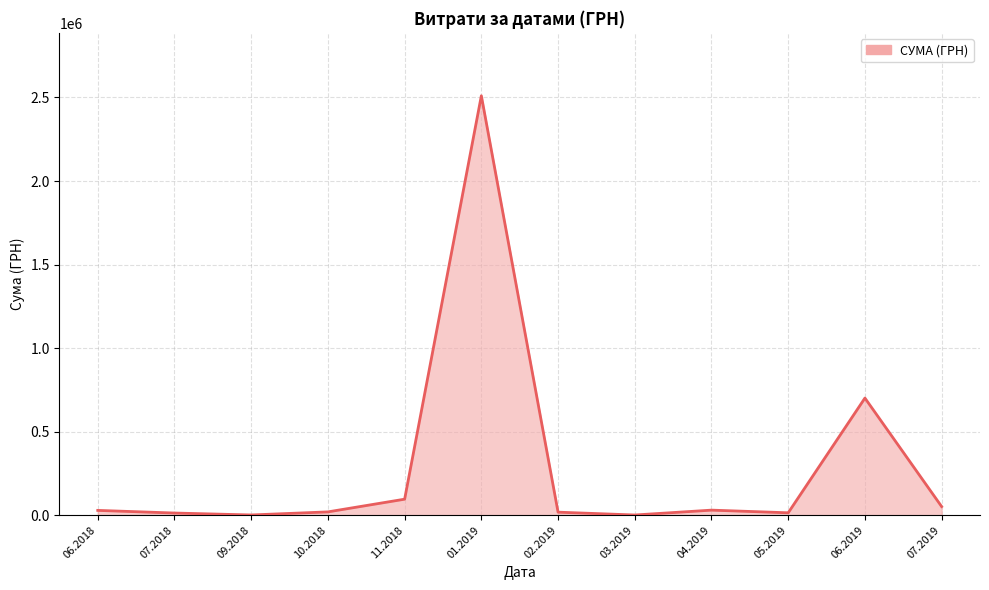

True or false: there are more than 1 points higher than both neighbors.

True